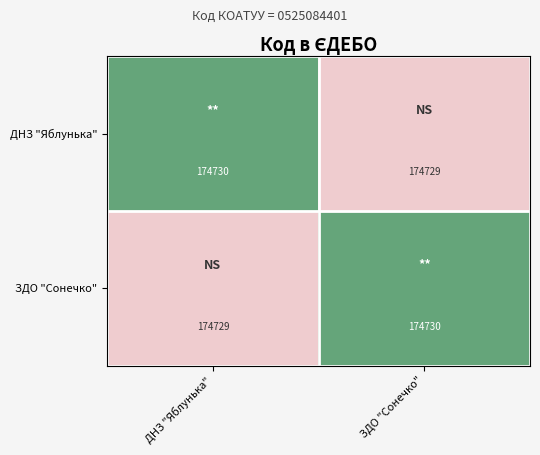

Where is ЗДО "Сонечко" nearest to the value 174729?

ДНЗ "Яблунька"